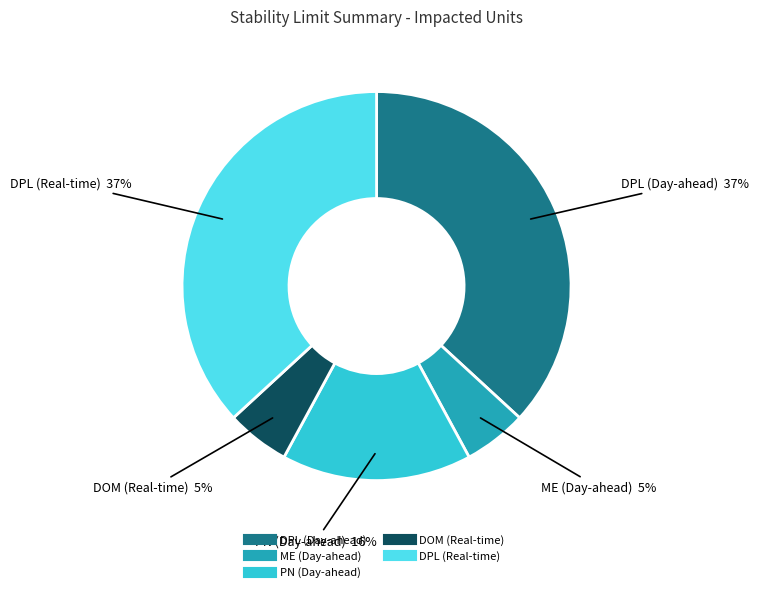

What percentage is the DPL (Day-ahead) slice, to the nearest percent?

37%